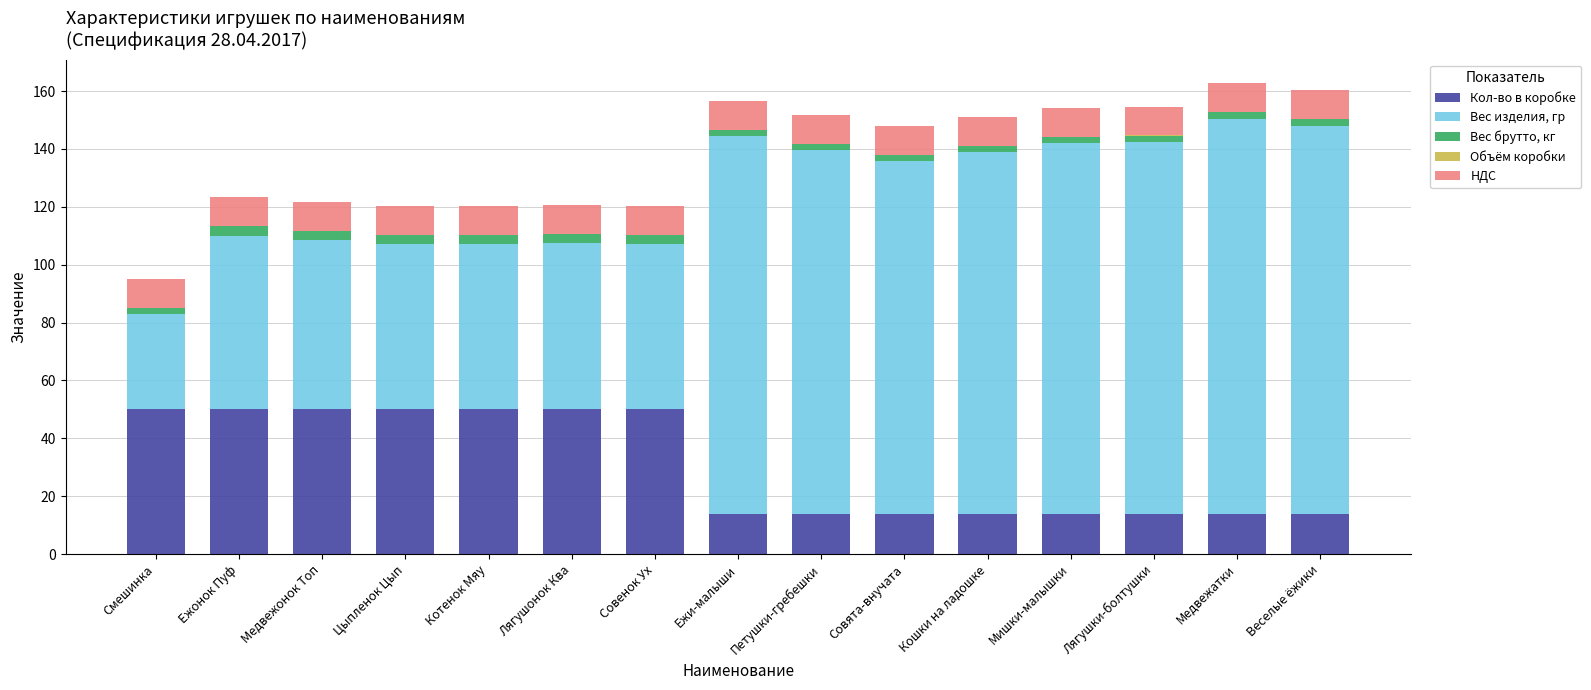

True or false: Кол-во в коробке has a value of 86.1 at Смешинка.

False